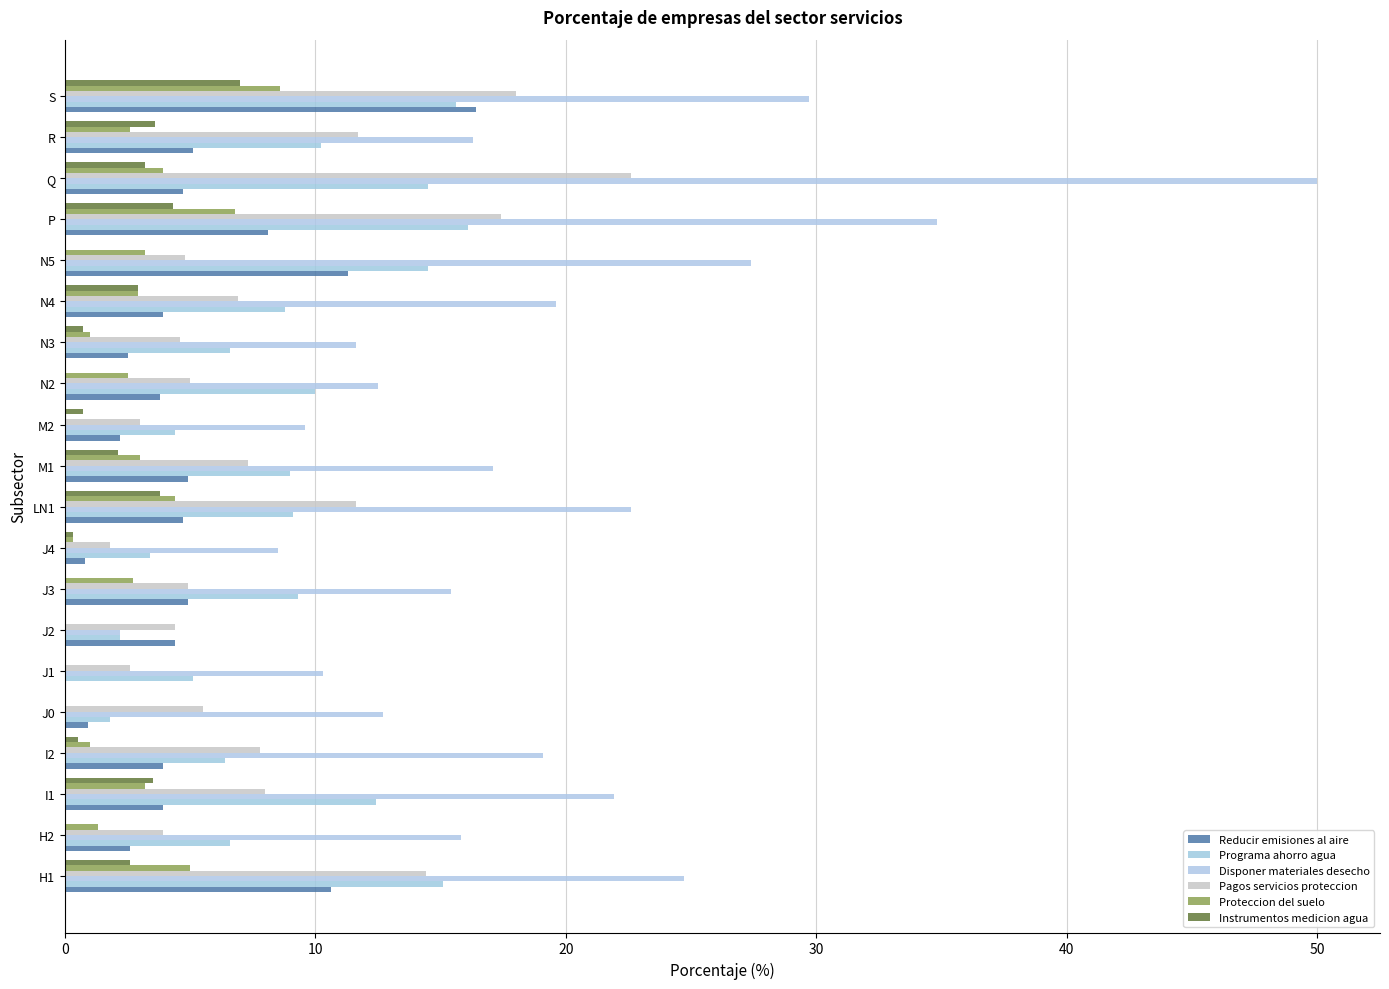

How many data points does each series have?

20